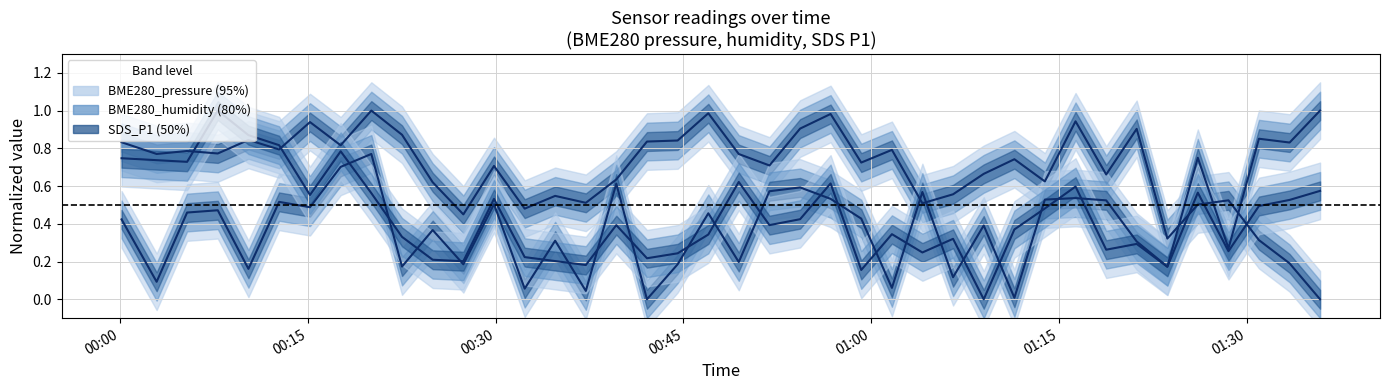

Does the chart have visible grid lines?

Yes